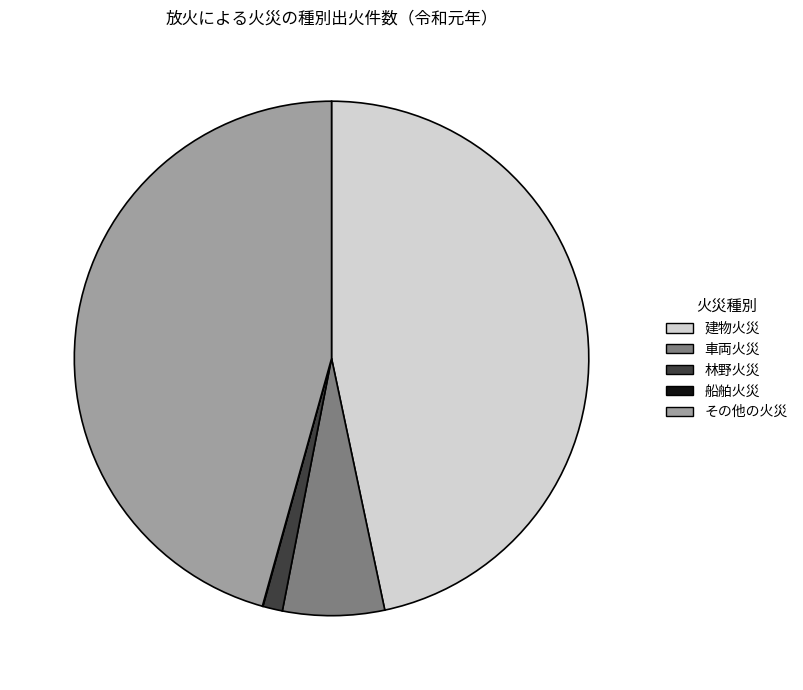

Which has a higher value, 建物火災 or その他の火災?

建物火災